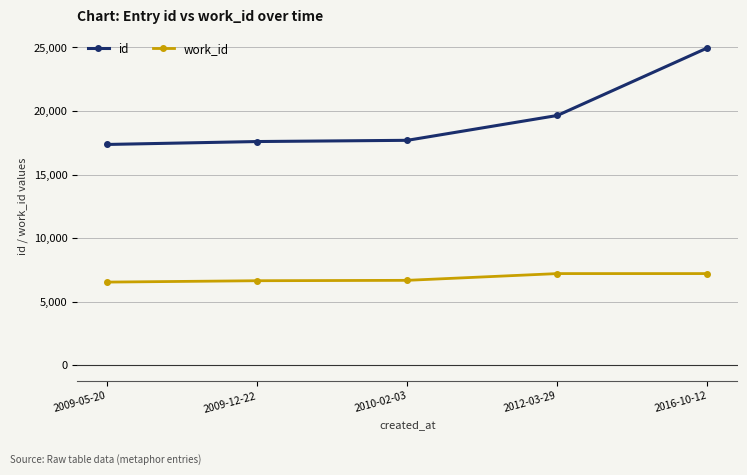

How many lines are shown in the chart?

2